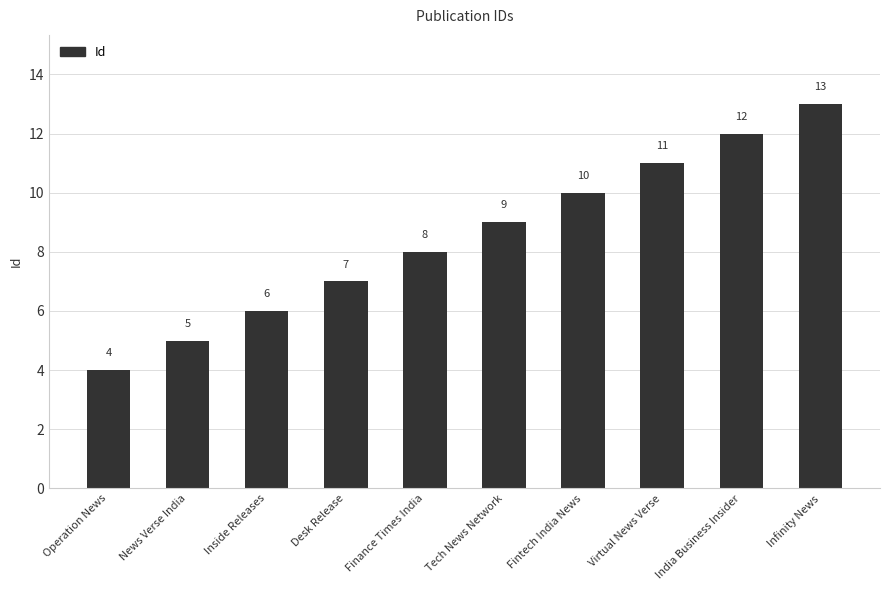

List the labels in order of value, smallest first.

Operation News, News Verse India, Inside Releases, Desk Release, Finance Times India, Tech News Network, Fintech India News, Virtual News Verse, India Business Insider, Infinity News